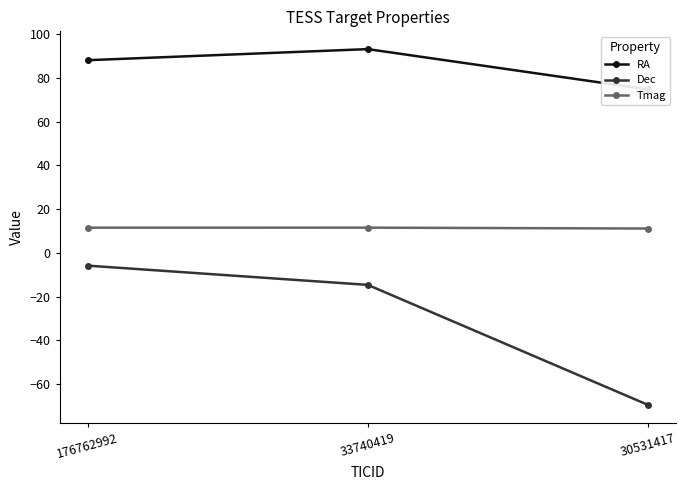

Reading right to left, what are all the values shown in this chart?

RA: 74.8	93.2	88.2
Dec: -69.6	-14.7	-5.9
Tmag: 11.1	11.5	11.5